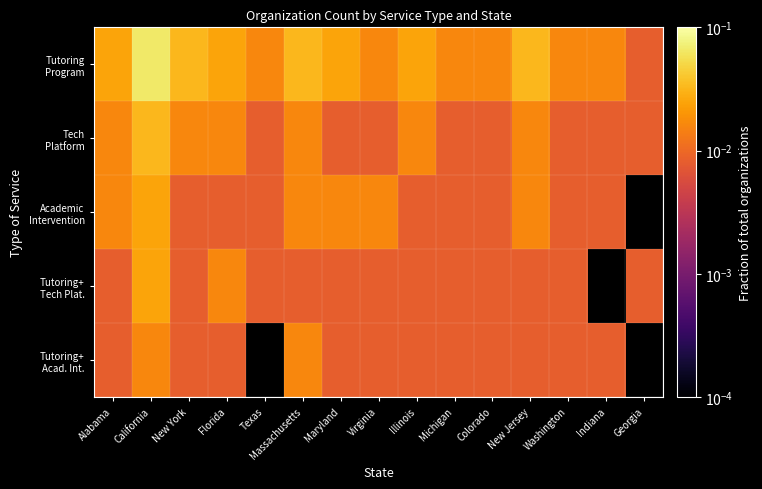

At how many categories does at least one series exceed 0?

15